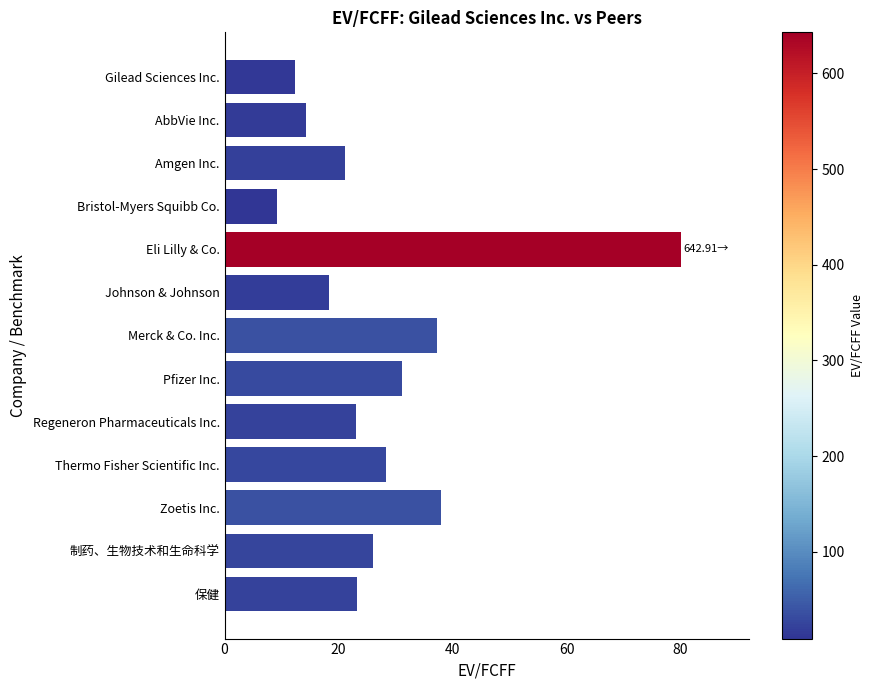

What is the label of the 4th bar from the top?

Bristol-Myers Squibb Co.